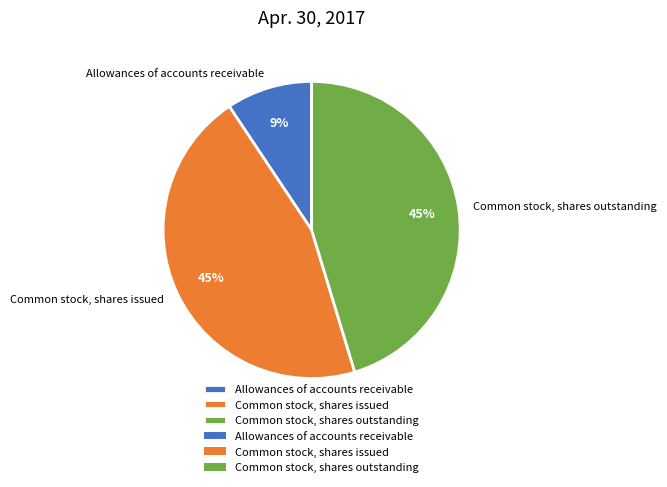

What percentage is the Allowances of accounts receivable slice, to the nearest percent?

9%